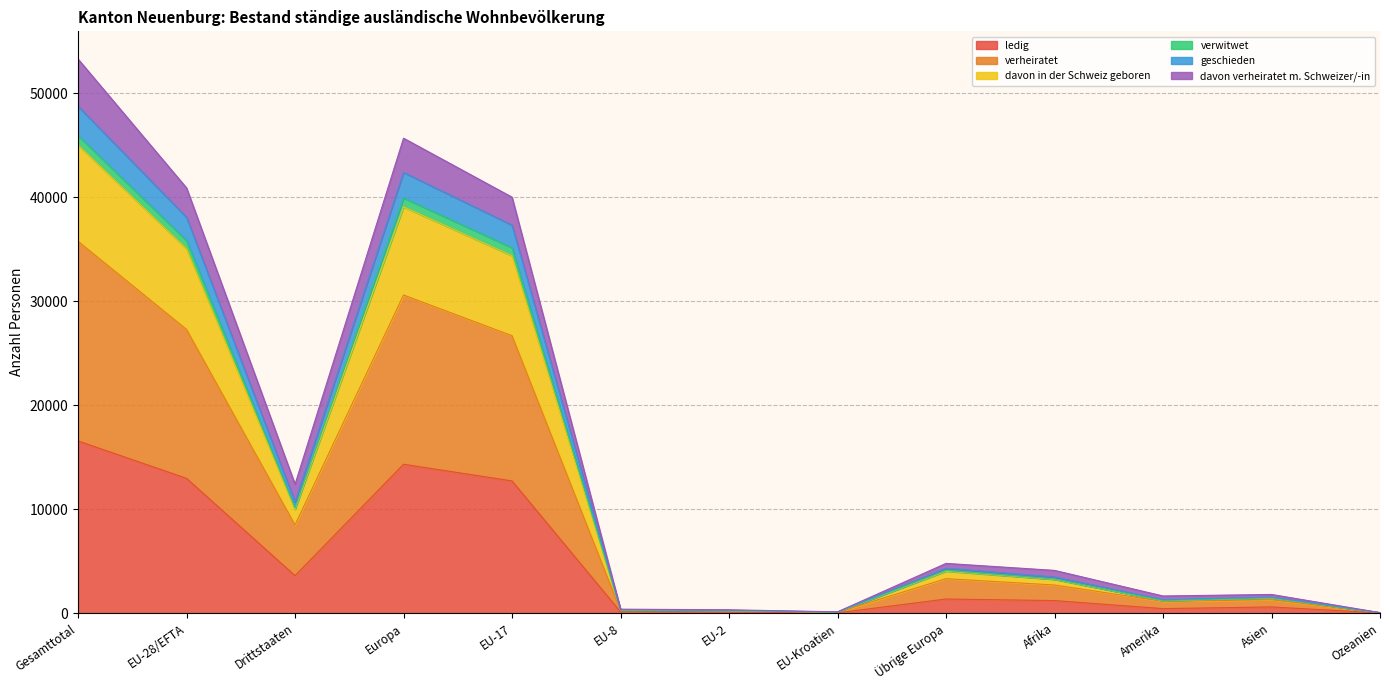

Does the chart display data point markers on the line(s)?

No